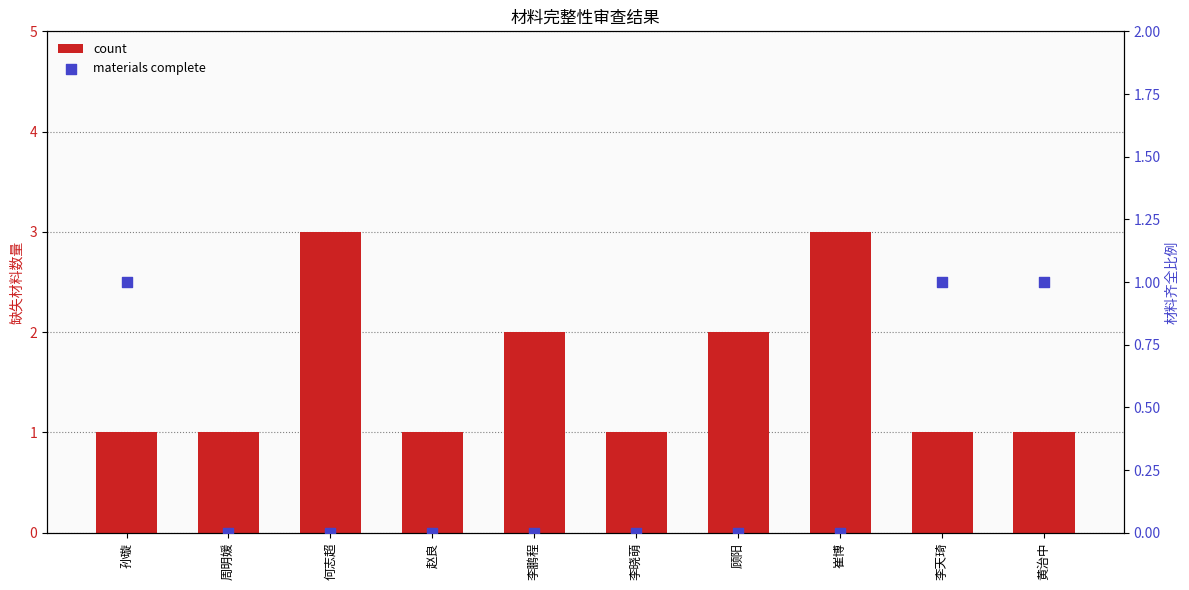

At how many categories does at least one series exceed 0?

10